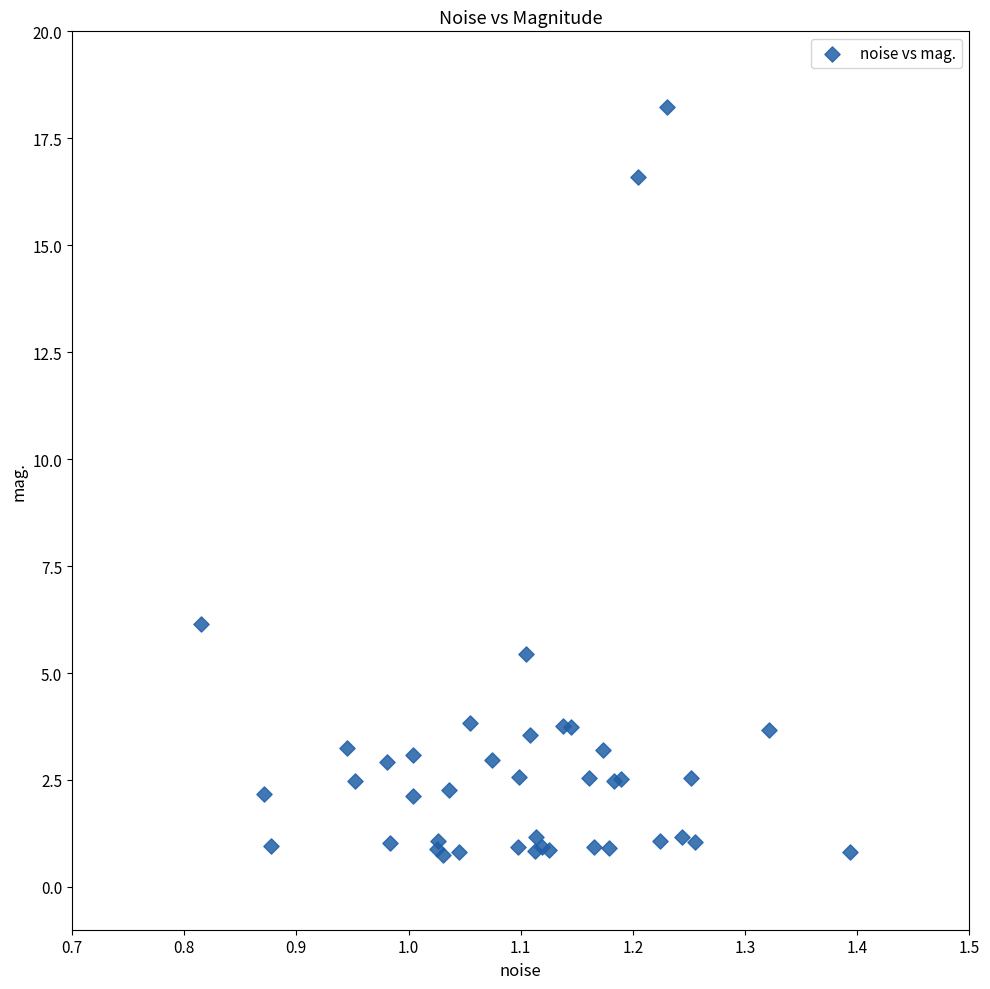

What Y value in the scatter plot is closest to 9?

6.1